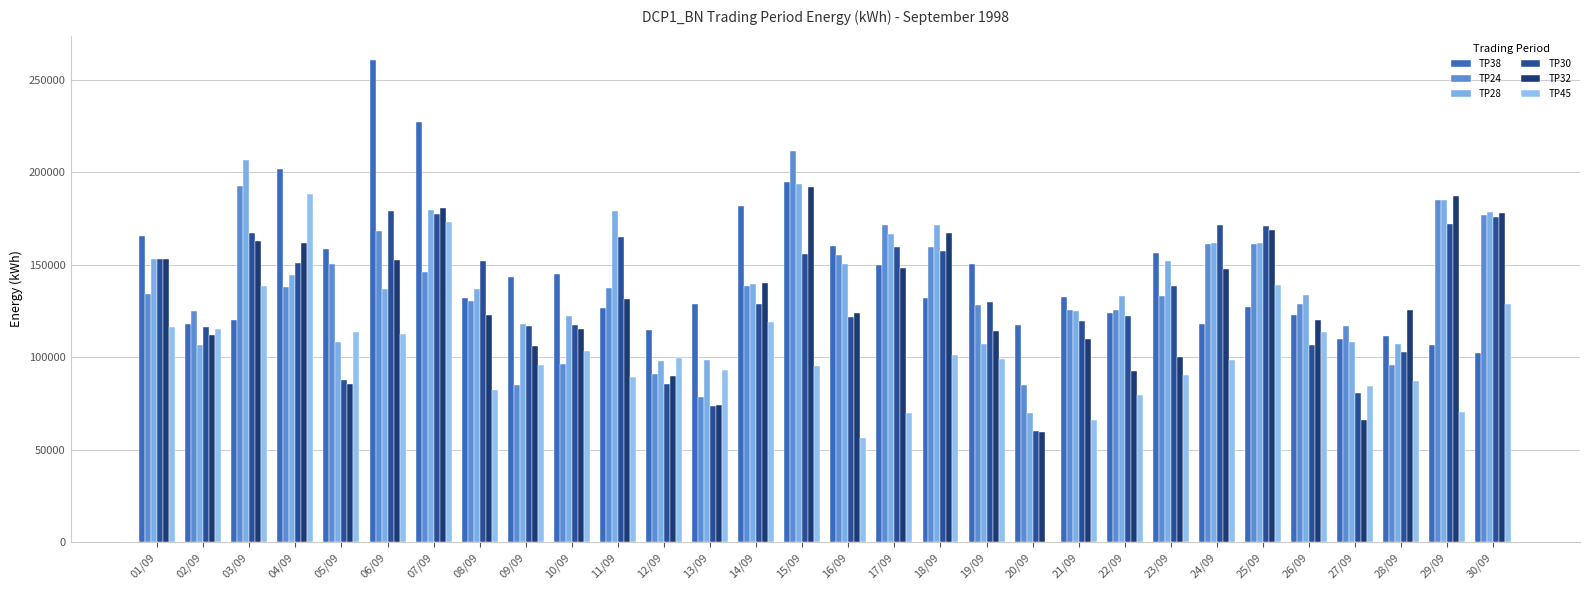

What position from the right is 28/09?

3